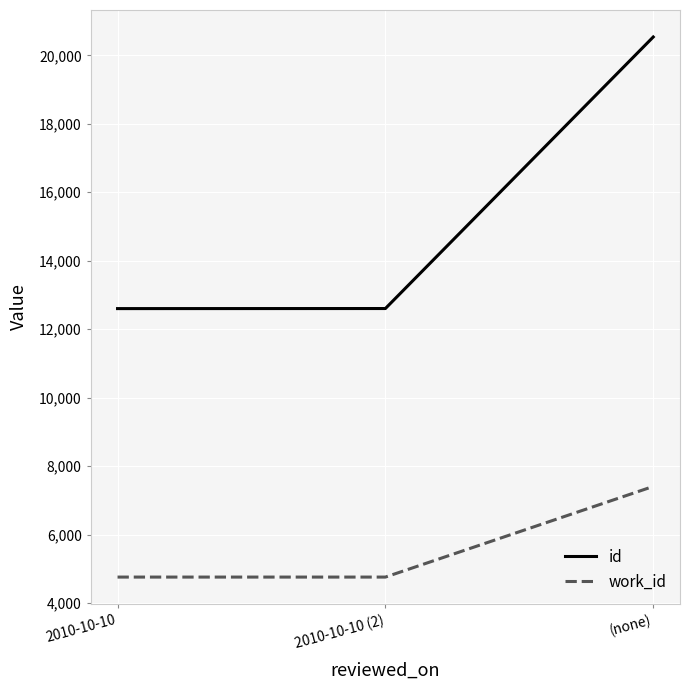

What is the average value of the work_id series?

5644